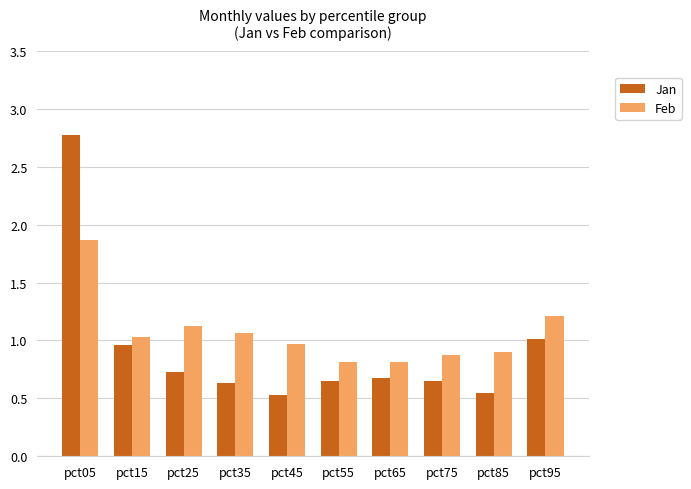

Rank the series at pct95 from lowest to highest value.

Jan, Feb